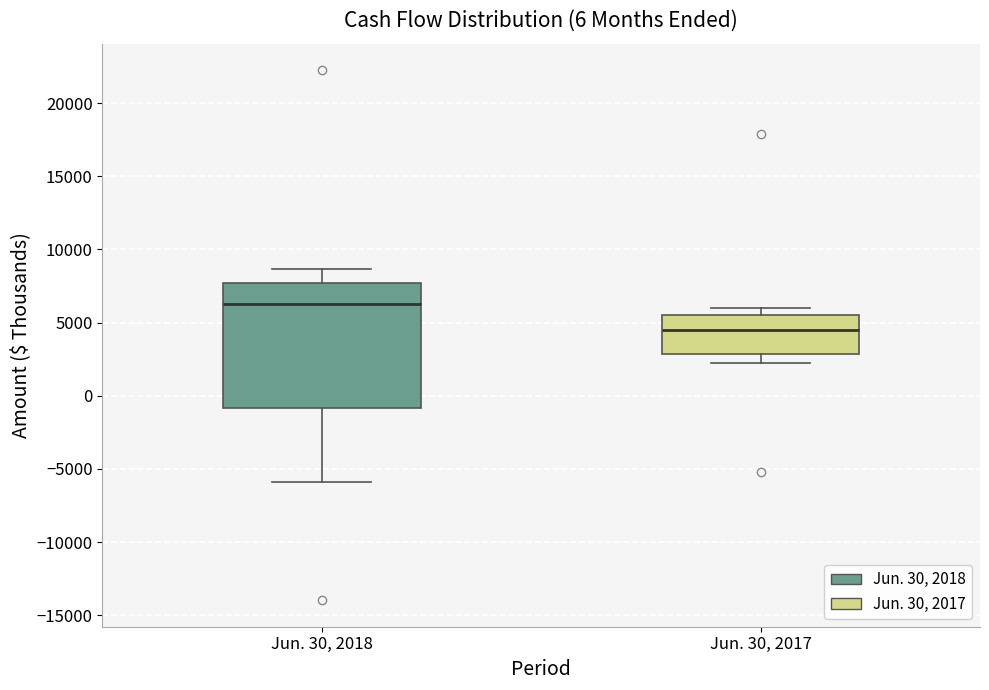

Comparing the boxes themselves (not the whiskers), which one is the tallest?

Jun. 30, 2018